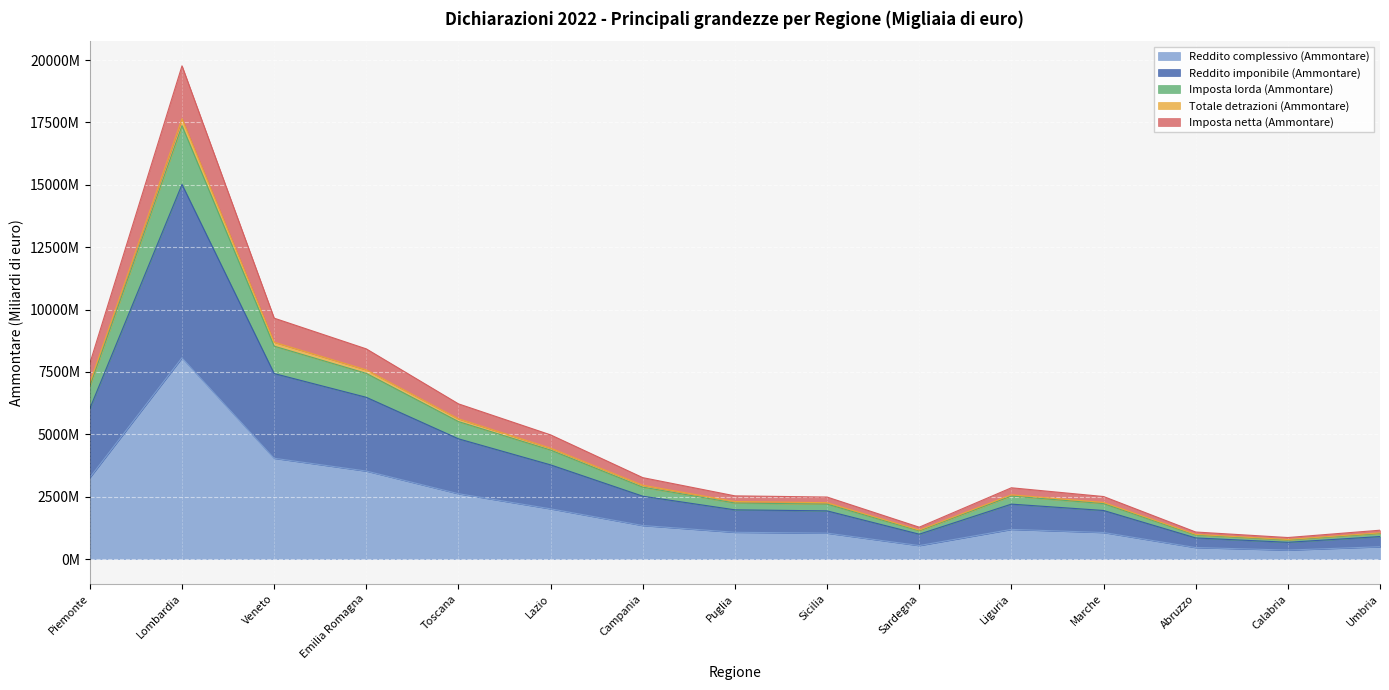

What is the difference between the Reddito complessivo (Ammontare) values at Campania and Calabria?

983.4